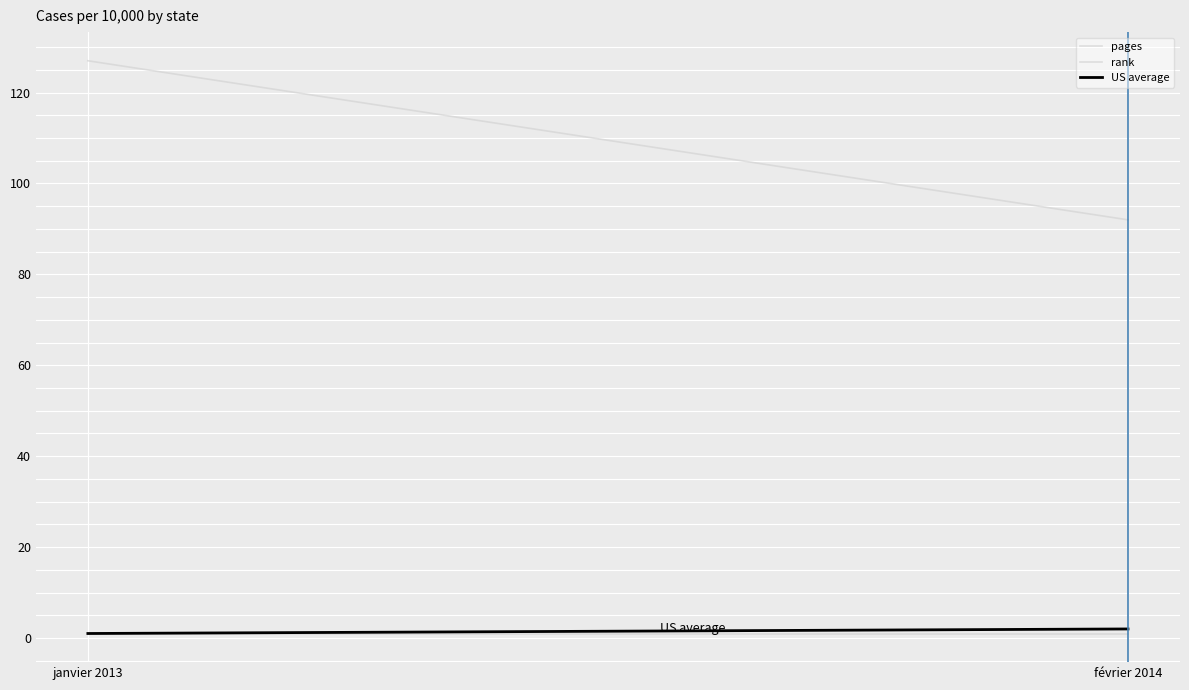

How many categories are shown in the chart?

2